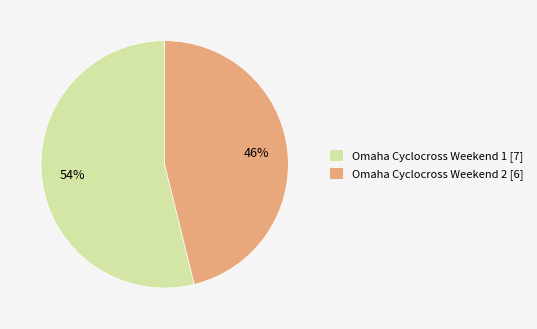

The Omaha Cyclocross Weekend 2 slice represents 55% of the pie. True or false?

False